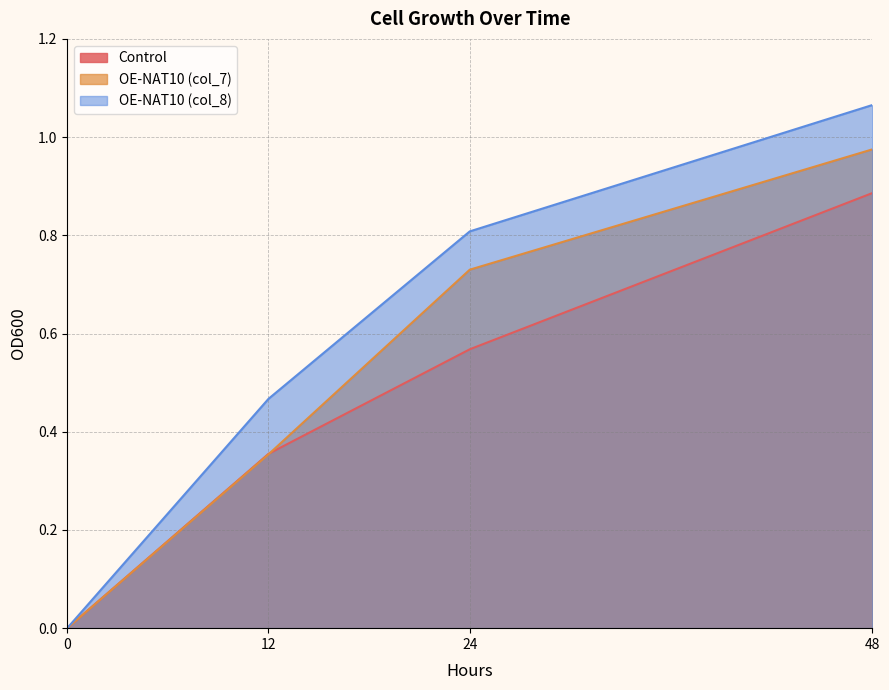

Between 48 and 24, which is larger?

48